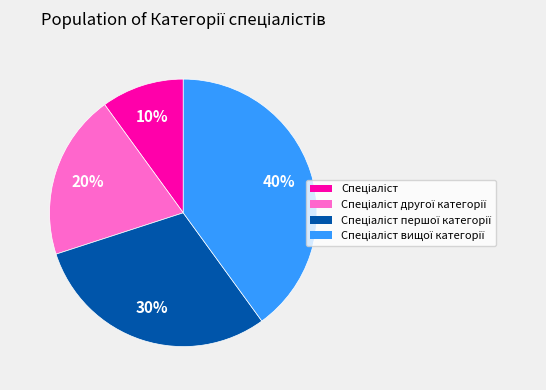

How many segments does this pie chart have?

4